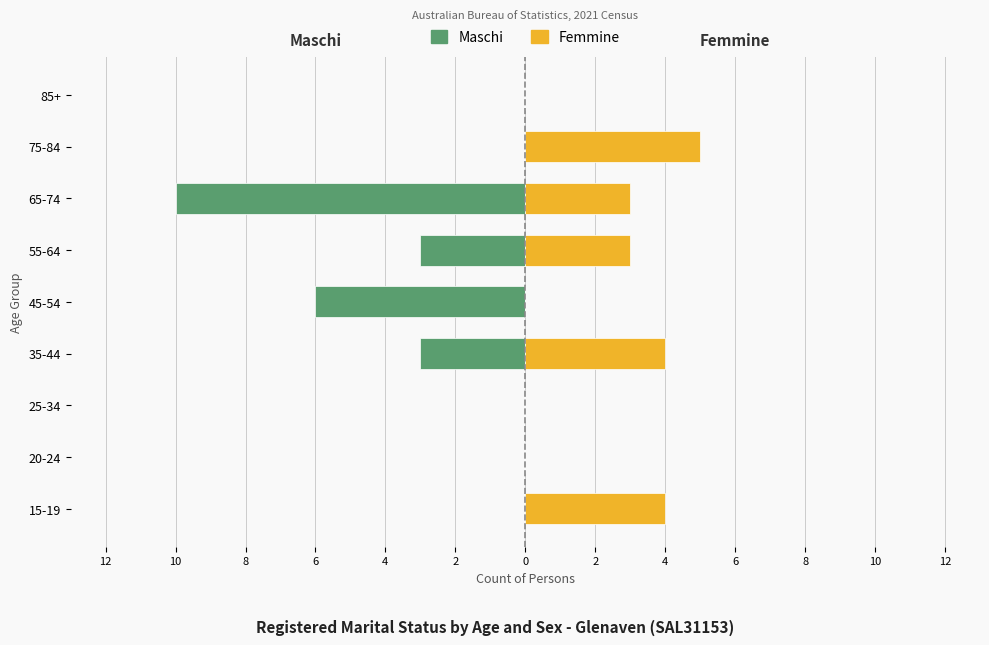

Is the value of Maschi at 65-74 greater than the value of Femmine at 75-84?

No